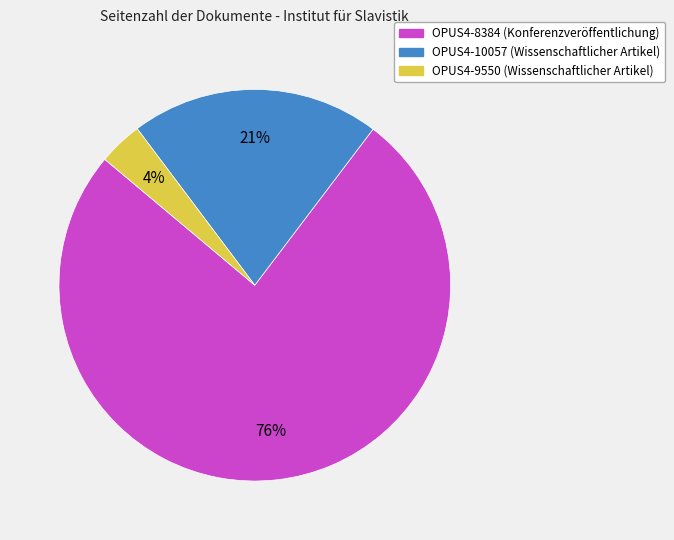

Is it true that OPUS4-8384 (Konferenzveröffentlichung) is 81% of the pie?

False